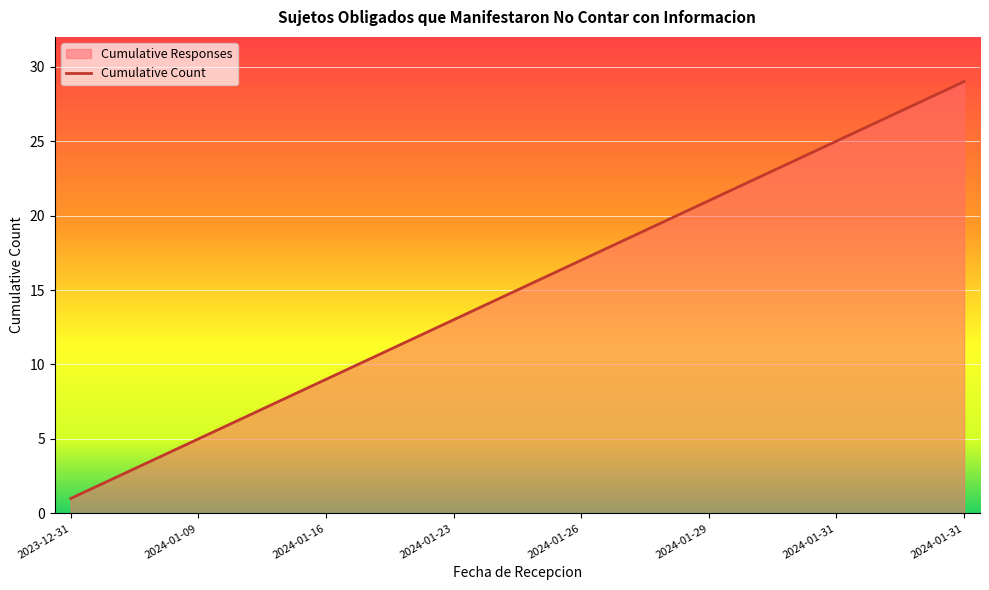

Rank the categories by value from lowest to highest.

2023-12-31, 2024-01-03, 2024-01-08, 2024-01-09, 2024-01-09, 2024-01-15, 2024-01-15, 2024-01-16, 2024-01-16, 2024-01-17, 2024-01-22, 2024-01-23, 2024-01-23, 2024-01-24, 2024-01-25, 2024-01-25, 2024-01-26, 2024-01-26, 2024-01-29, 2024-01-29, 2024-01-29, 2024-01-30, 2024-01-30, 2024-01-31, 2024-01-31, 2024-01-31, 2024-01-31, 2024-01-31, 2024-01-31